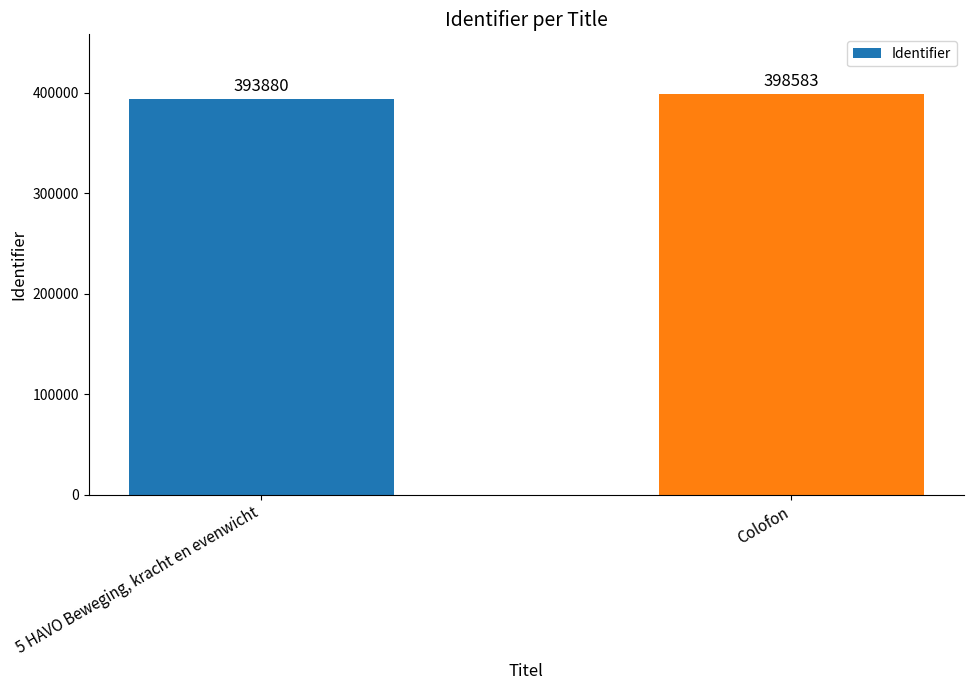

The chart shows a value of 398583 at Colofon. True or false?

True